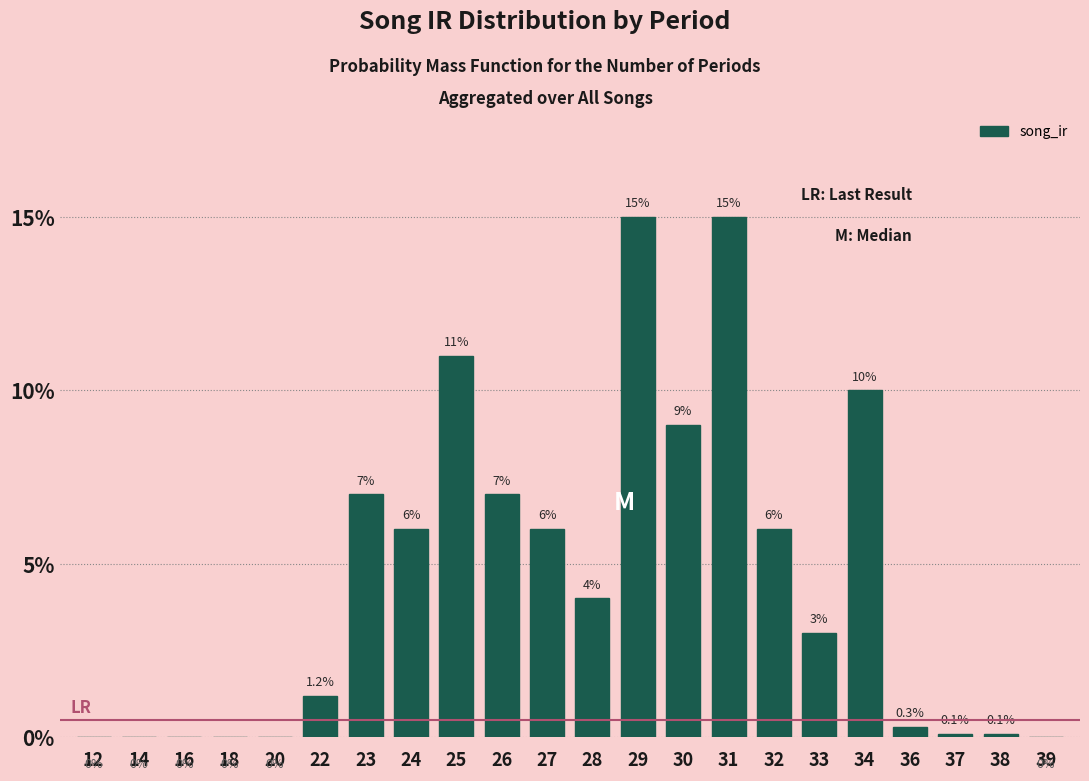

Reading right to left, list all the values displayed in this chart.

39=0.0	38=0.0	37=0.0	36=0.0	34=0.1	33=0.0	32=0.1	31=0.1	30=0.1	29=0.1	28=0.0	27=0.1	26=0.1	25=0.1	24=0.1	23=0.1	22=0.0	20=0.0	18=0.0	16=0.0	14=0.0	12=0.0